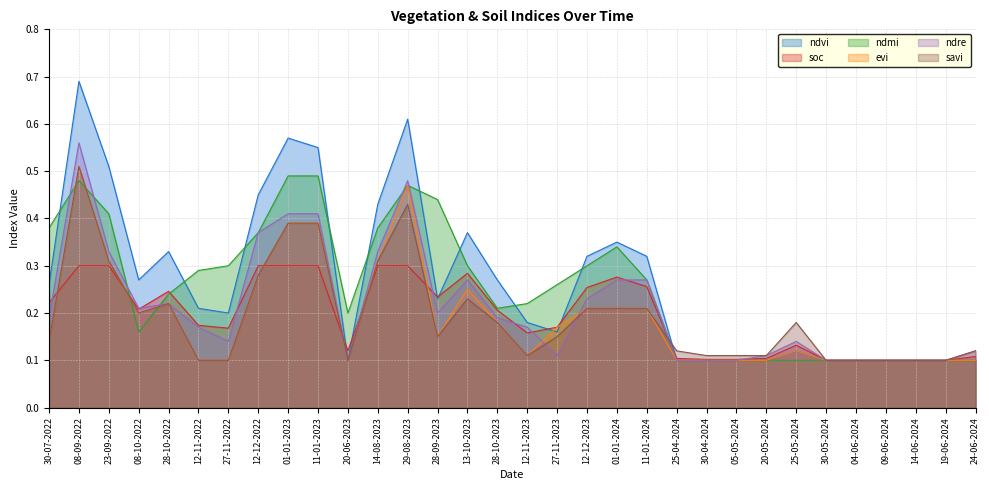

Is the value of savi at 24-06-2024 greater than the value of ndmi at 28-10-2023?

No